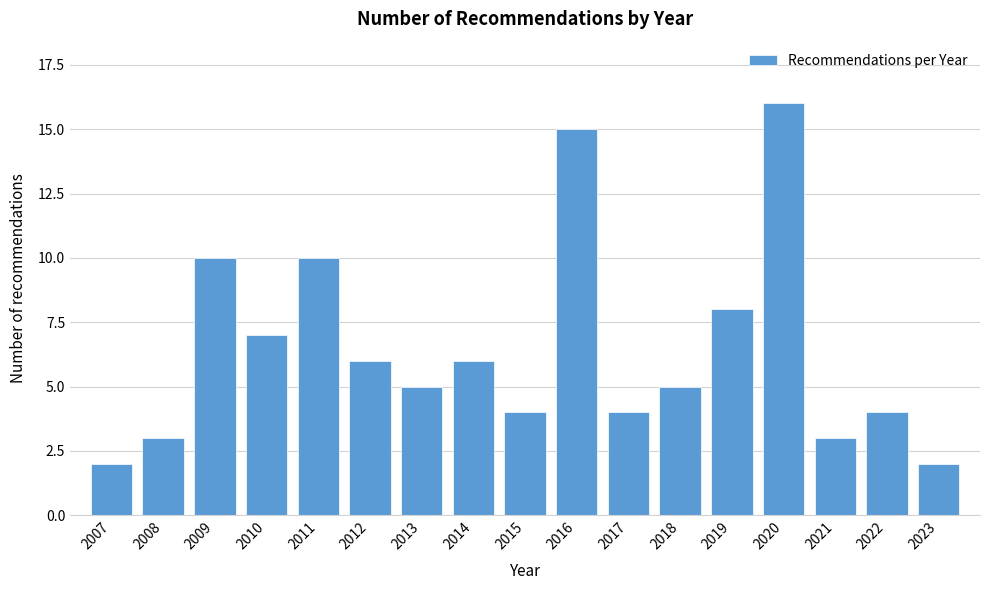

Reading left to right, transcribe all the data shown in this chart.

2	3	10	7	10	6	5	6	4	15	4	5	8	16	3	4	2